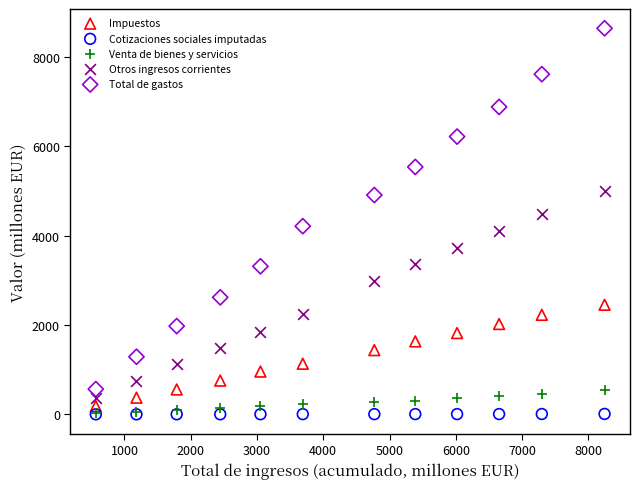

In the Total de gastos series, what Y value is closest to 4604?

4910